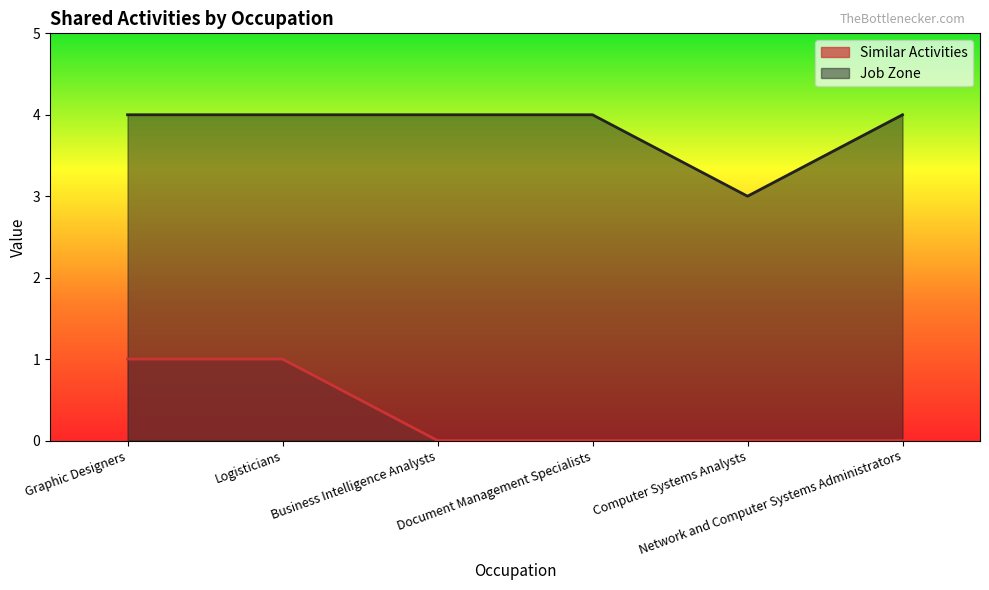

What is the difference between the maximum and minimum values in the Job Zone series?

1